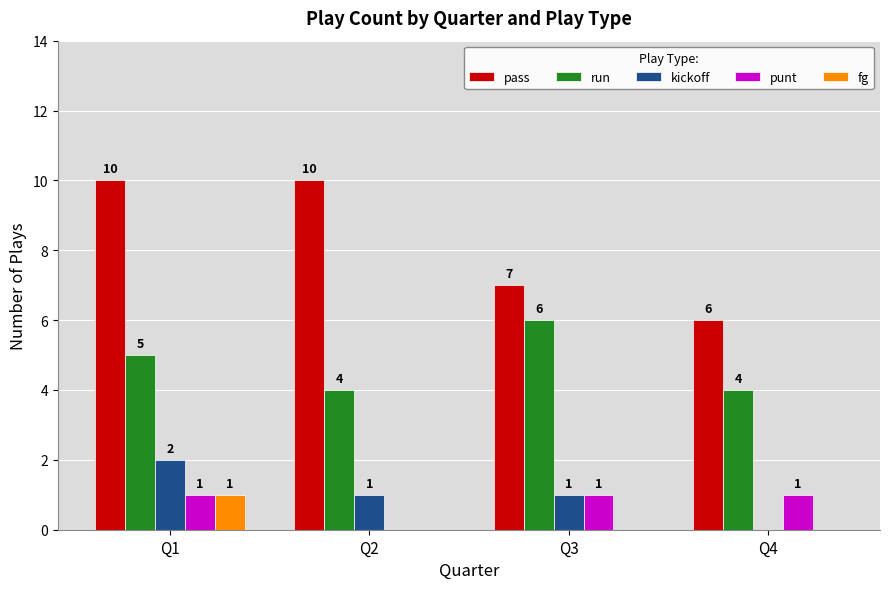

Which series has the widest spread of values?

pass